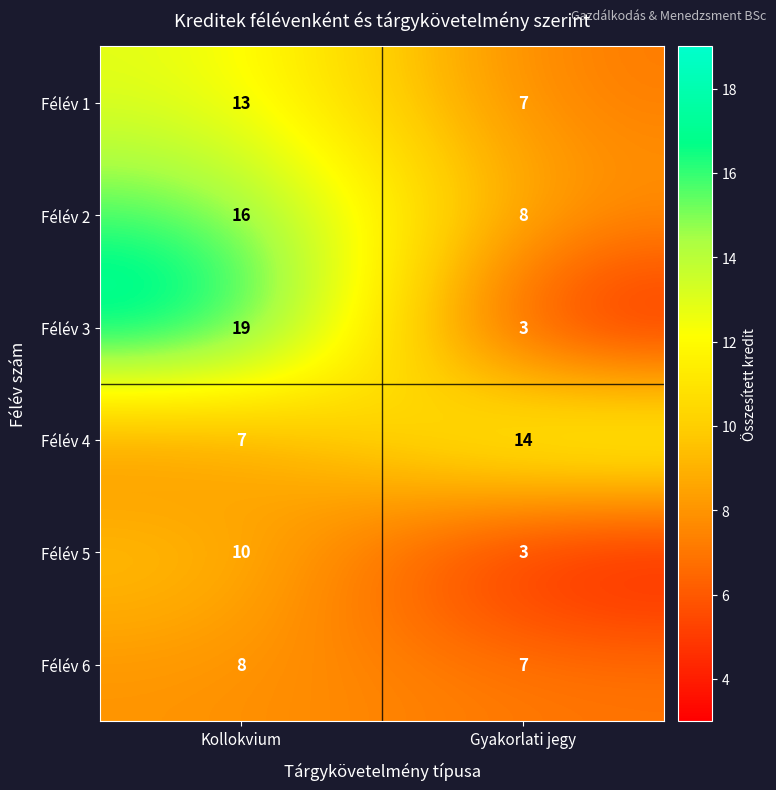

Between Kollokvium and Gyakorlati jegy, which series saw the biggest shift?

Félév 3